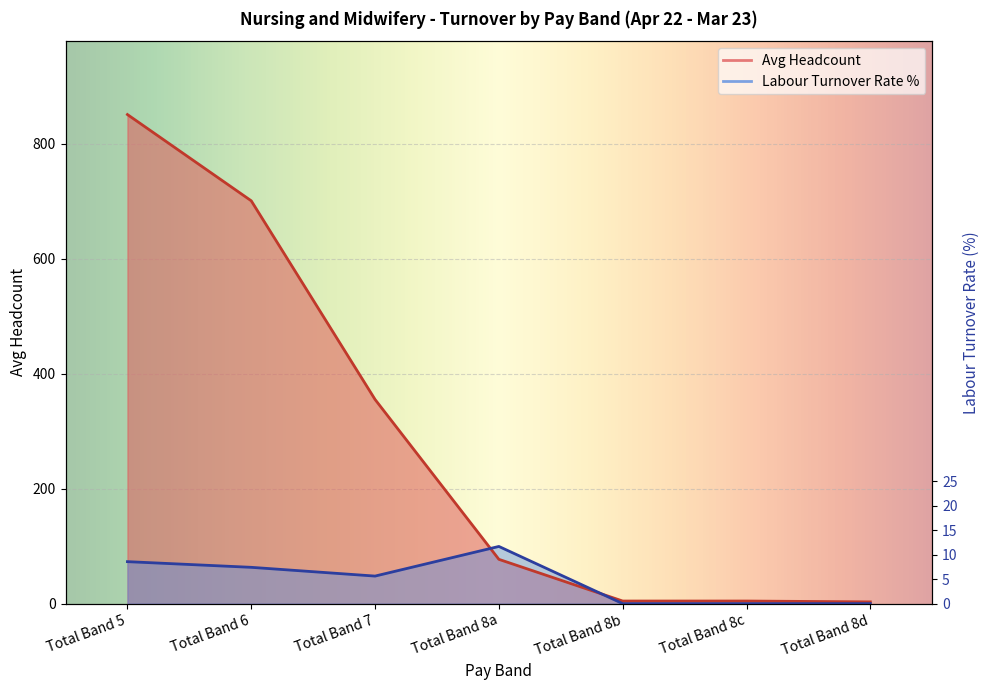

List the labels in order of Labour Turnover Rate % value, largest first.

Total Band 8a, Total Band 5, Total Band 6, Total Band 7, Total Band 8b, Total Band 8c, Total Band 8d